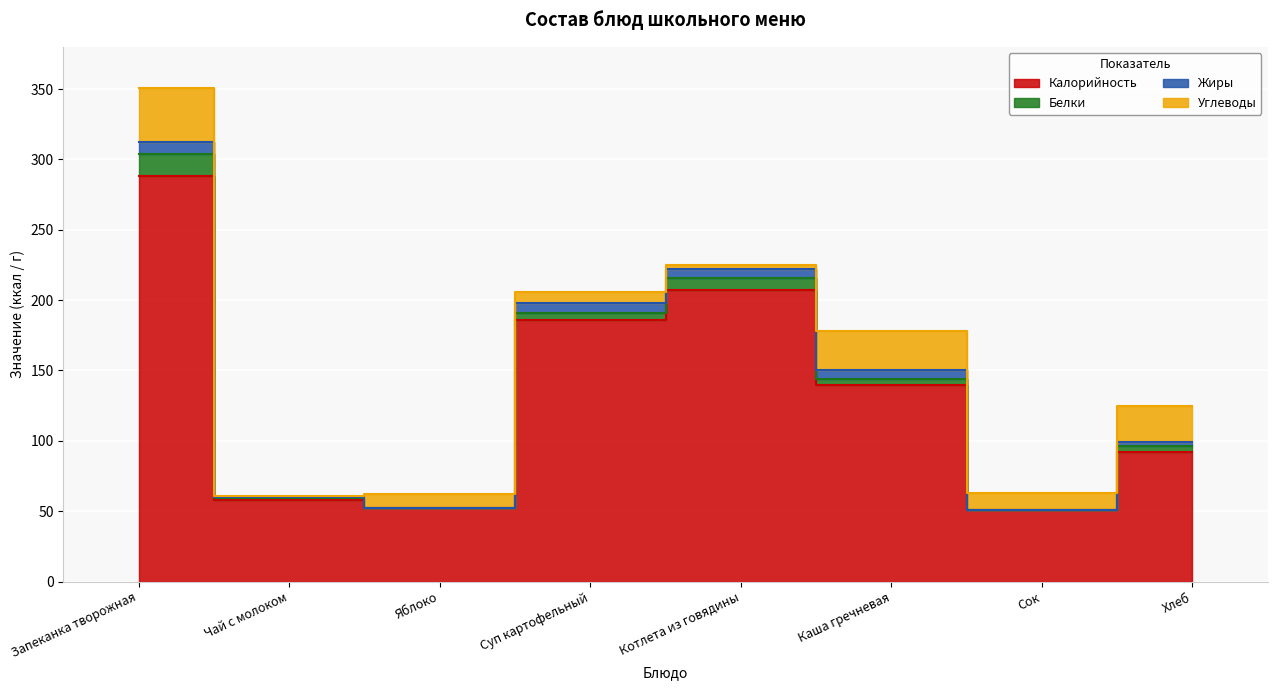

Is it true that Калорийность equals 58 at Чай с молоком?

True